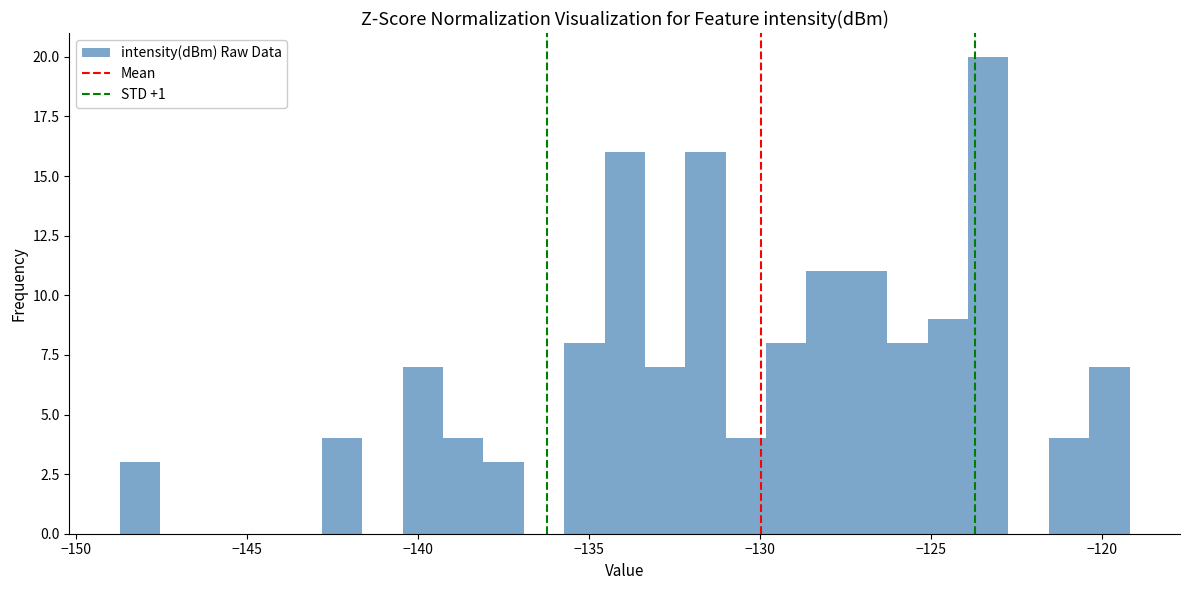

Read against the x-axis, roughly where is the centre of the tallest bar?

-123.5